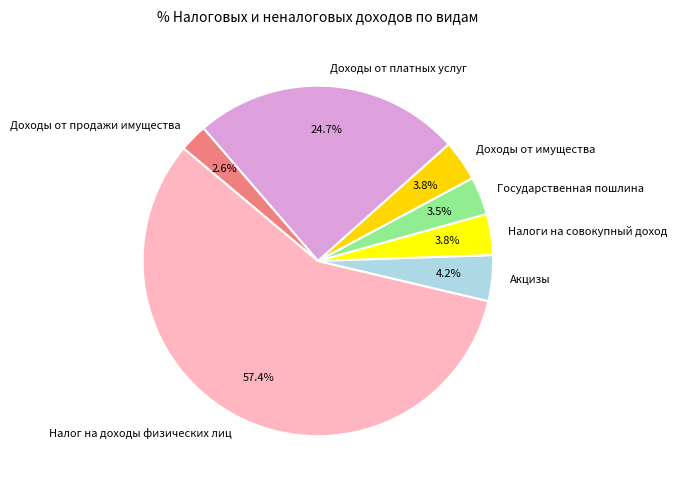

Which slice is the smallest?

Доходы от продажи имущества